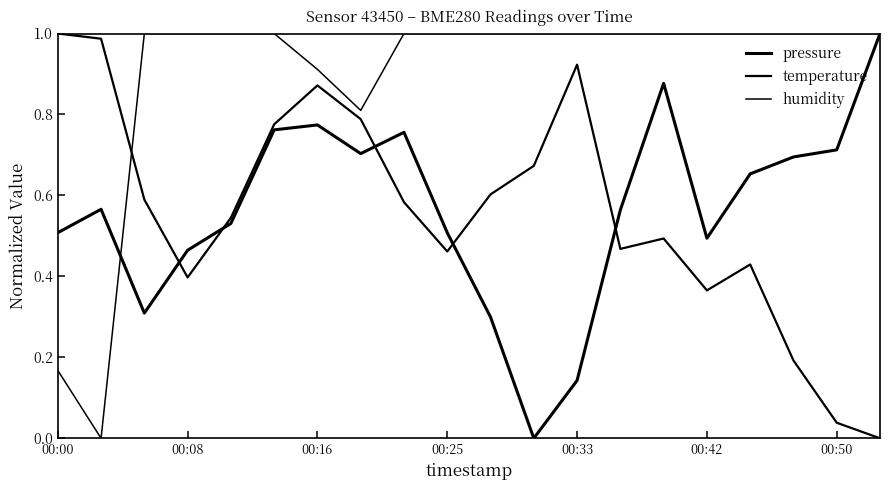

Does the chart display data point markers on the line(s)?

No